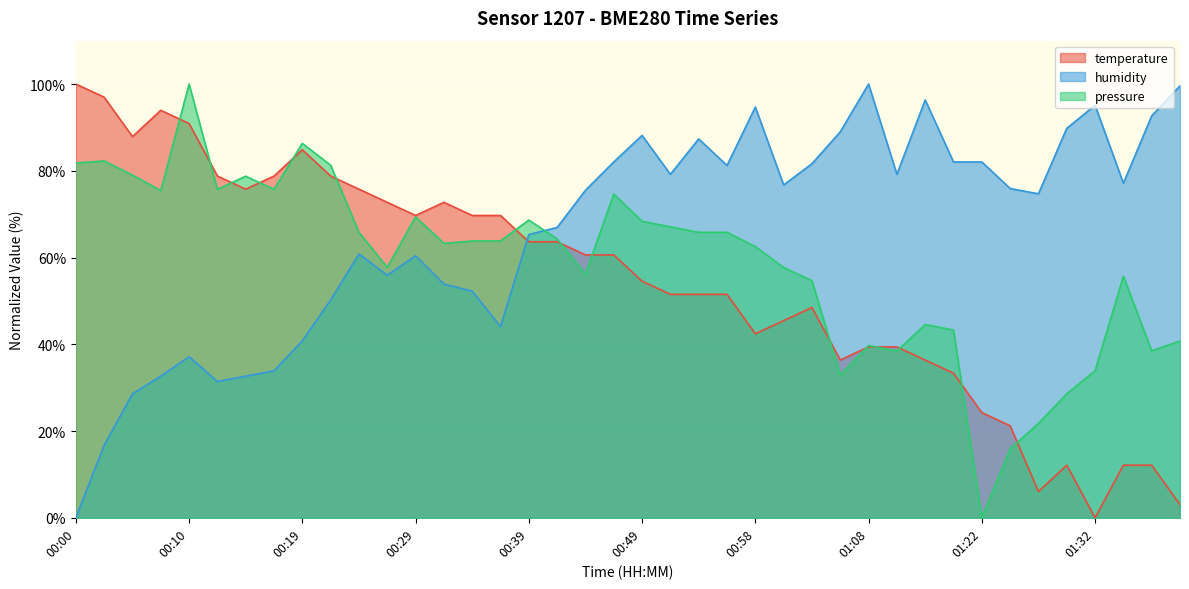

The value of humidity at 00:51 is 79.2. True or false?

True